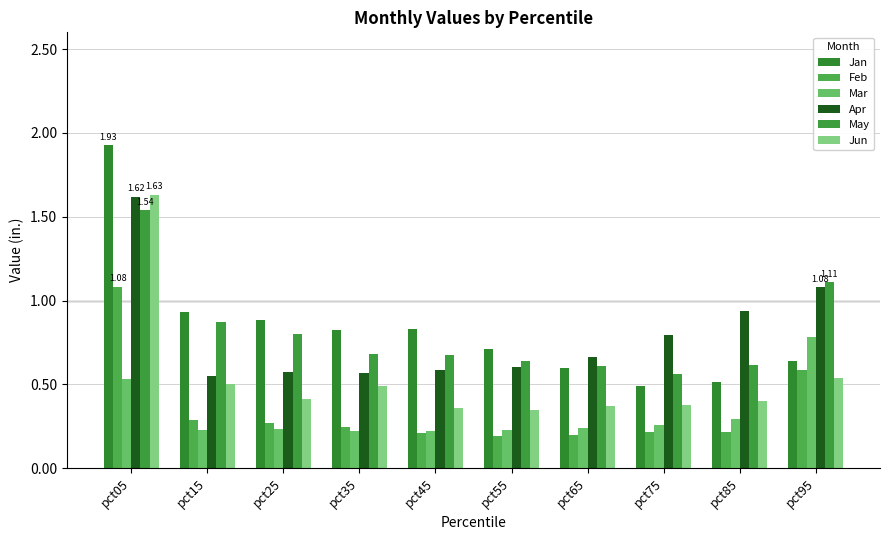

Where is Feb nearest to the value 0?

pct55